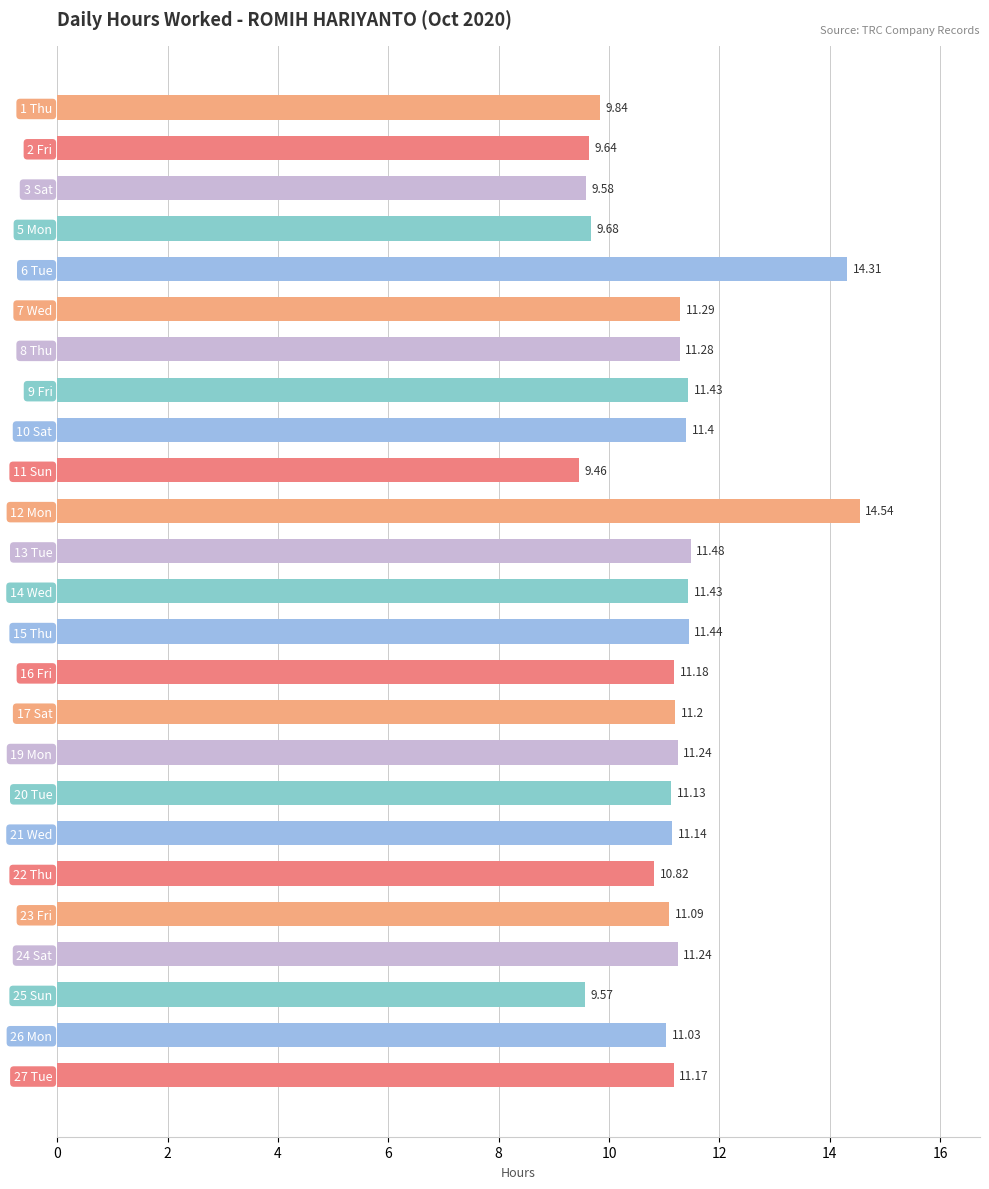

Approximately how many times larger is the value at 2 Fri compared to 13 Tue?

0.8